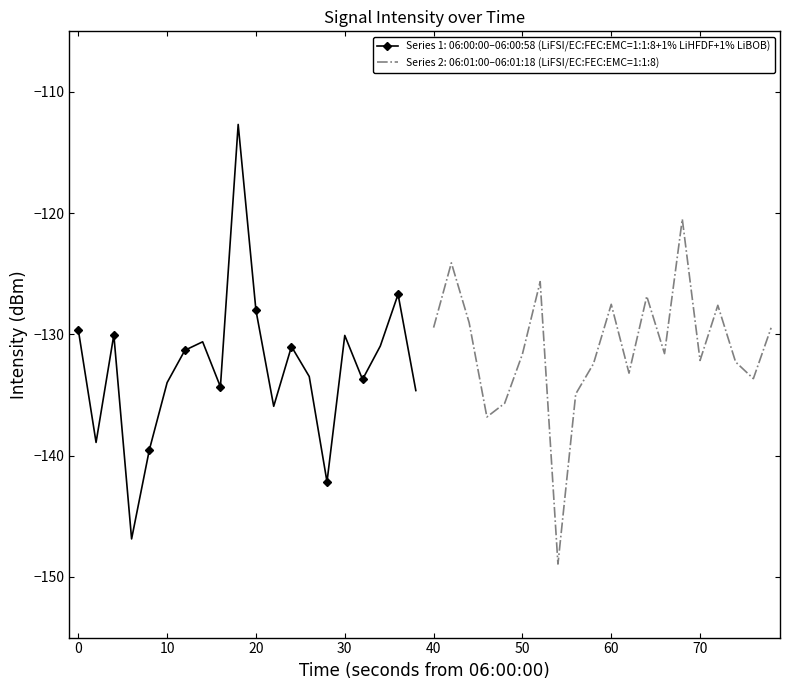

Is this an area chart (filled region under the line)?

No